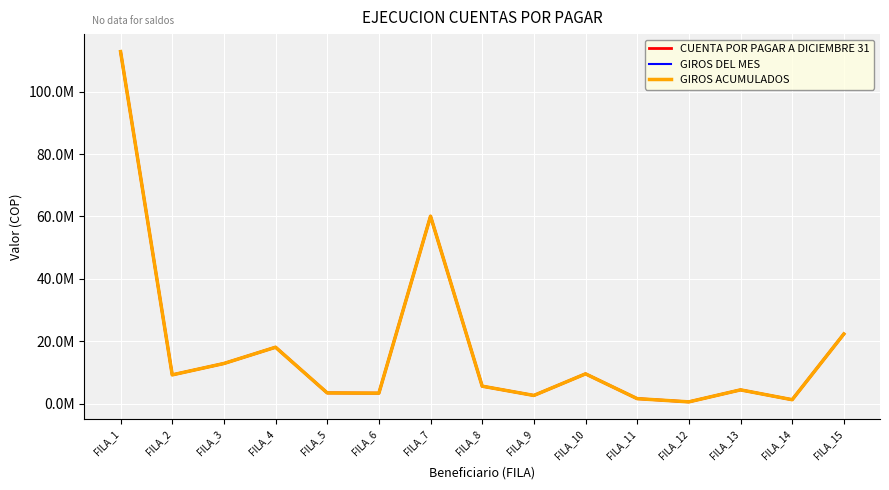

Rank the series at FILA_1 from highest to lowest value.

CUENTA POR PAGAR A DICIEMBRE 31, GIROS DEL MES, GIROS ACUMULADOS